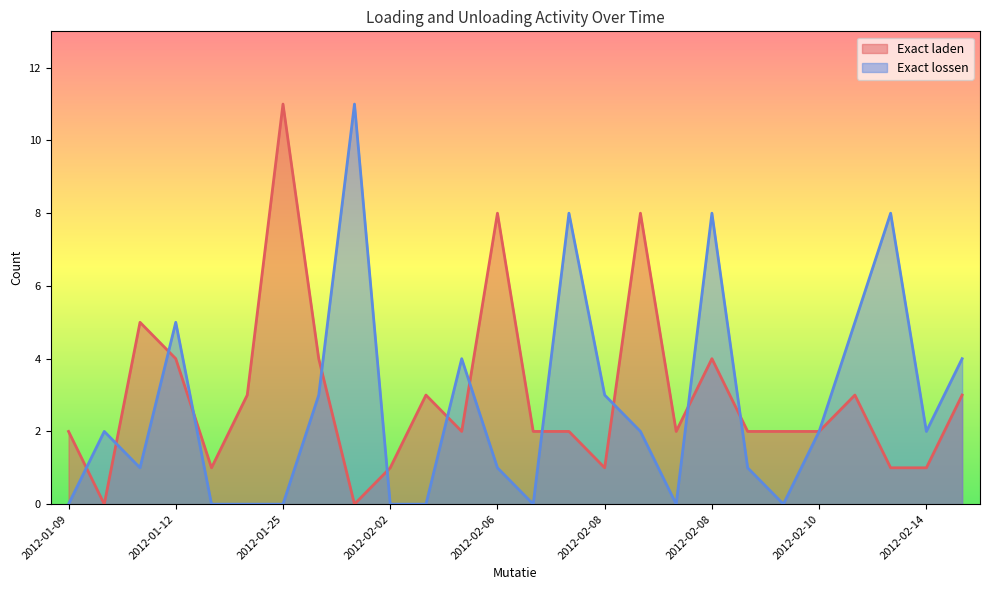

Which series changed the most between 2012-02-08 and 2012-02-14?

Exact lossen